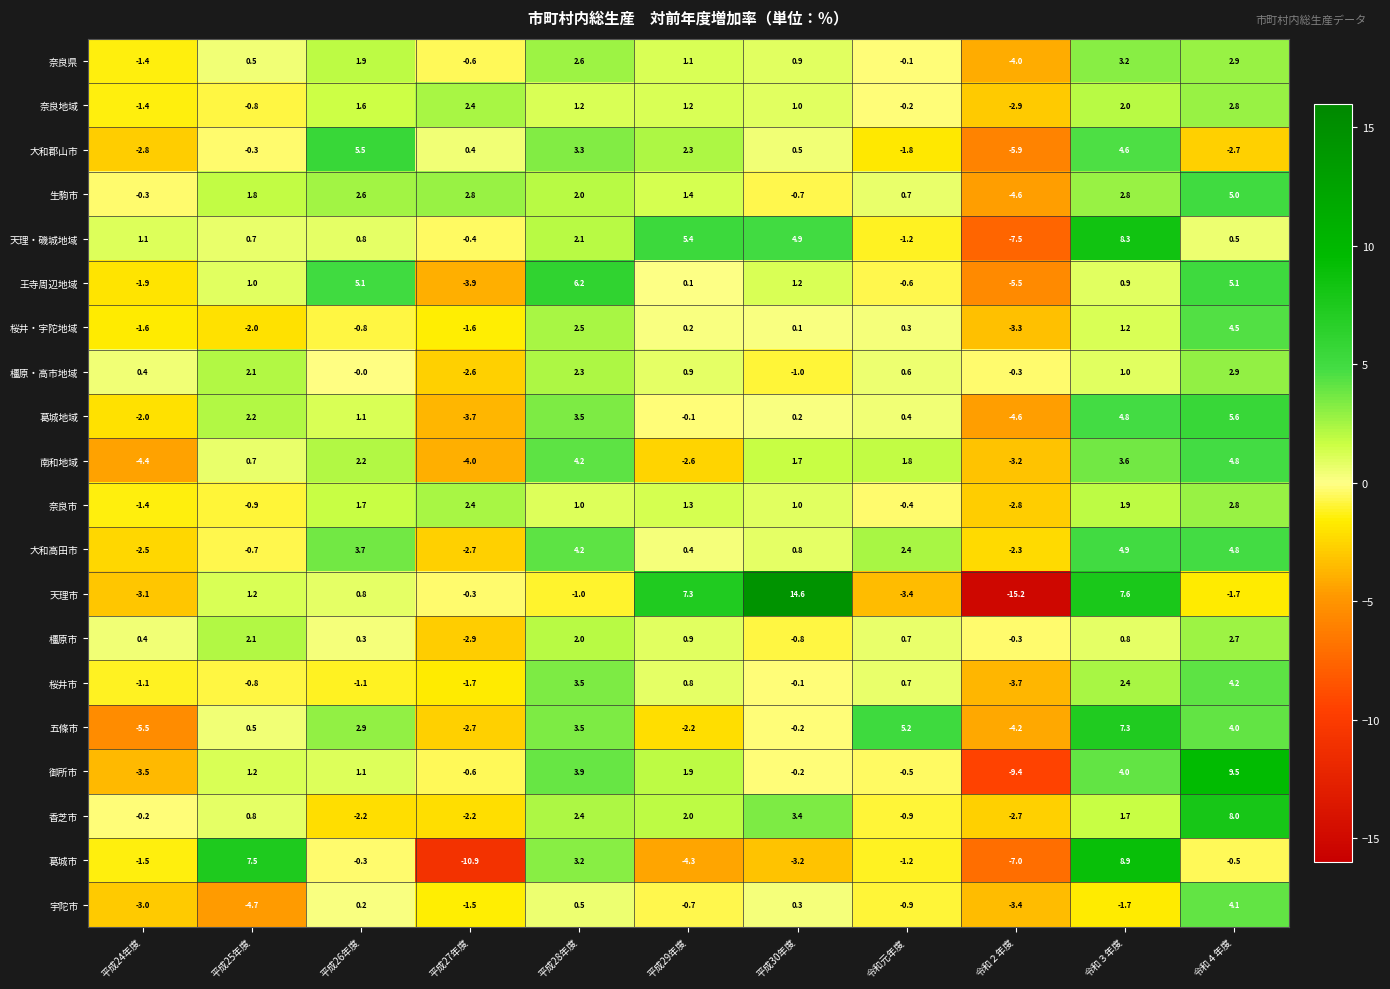

What is the spread (max minus min) of values at 平成30年度?

17.8